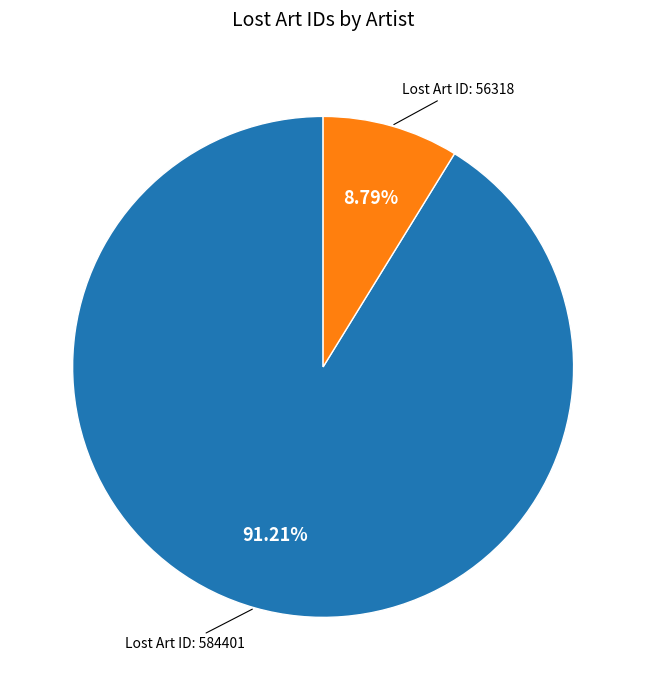

Does any single category account for the majority?

Yes